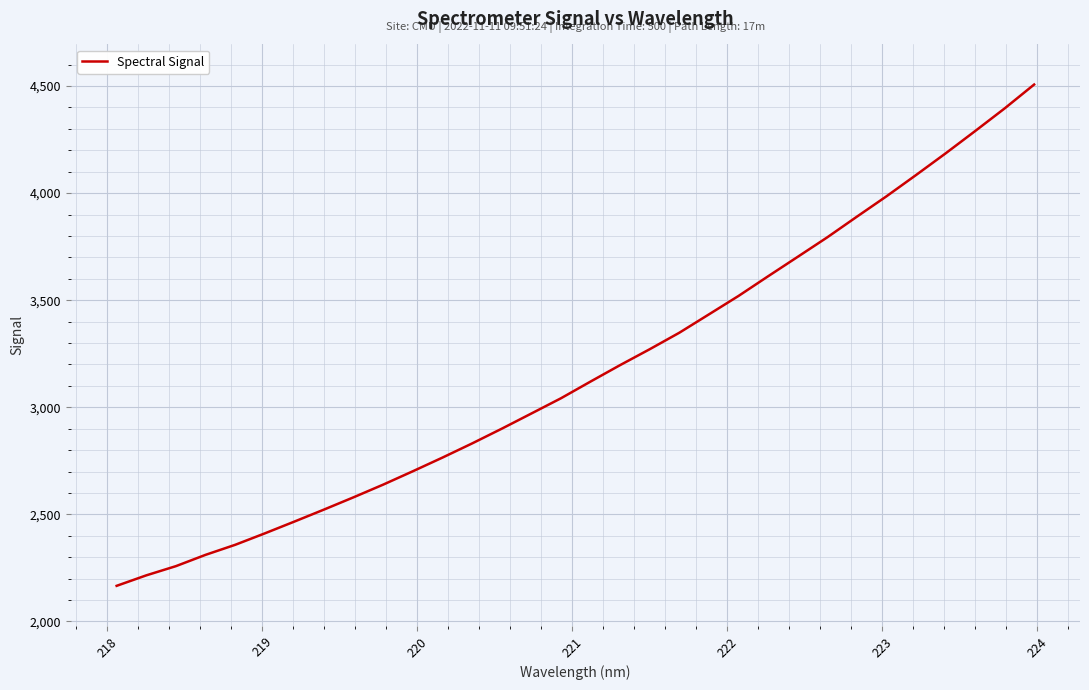

What is the difference between the maximum and minimum values?

2340.7